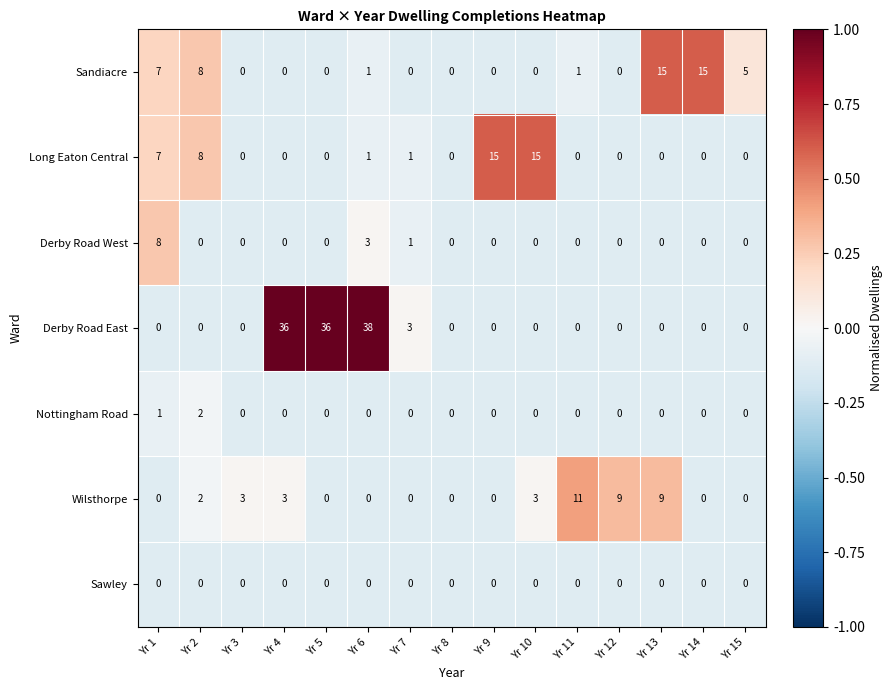

Count the number of categories in the chart.

15